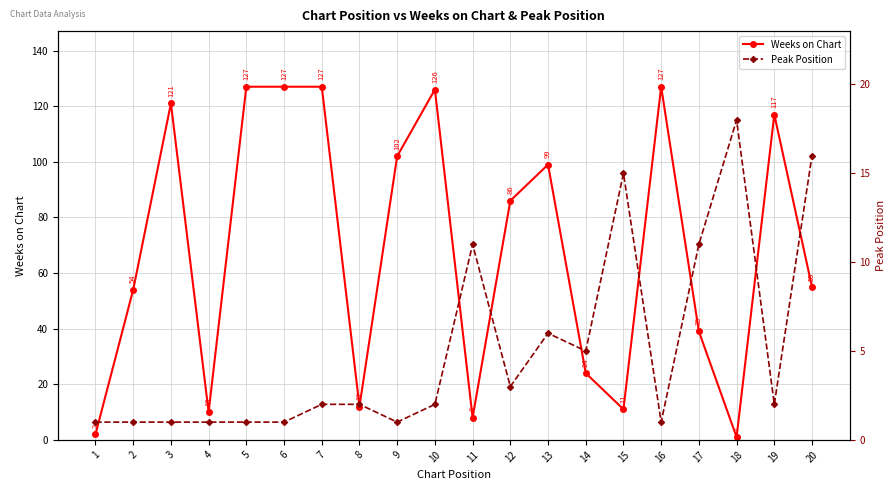

What is the difference between the Weeks on Chart values at 10 and 3?

5